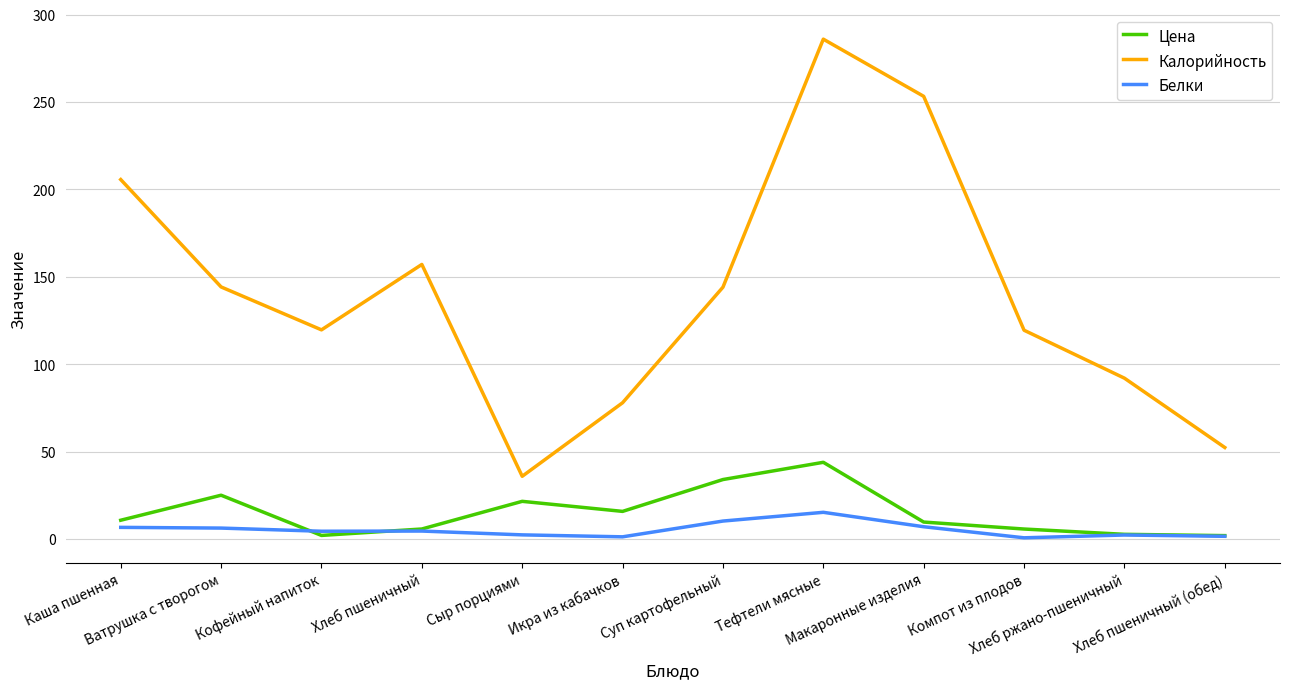

What position from the left is Суп картофельный?

7